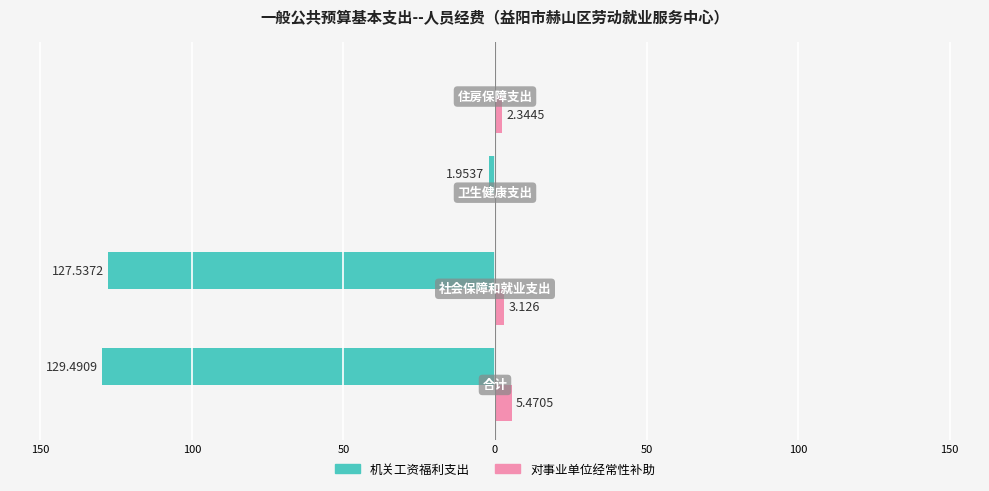

What are all the series names shown in the legend?

机关工资福利支出, 对事业单位经常性补助